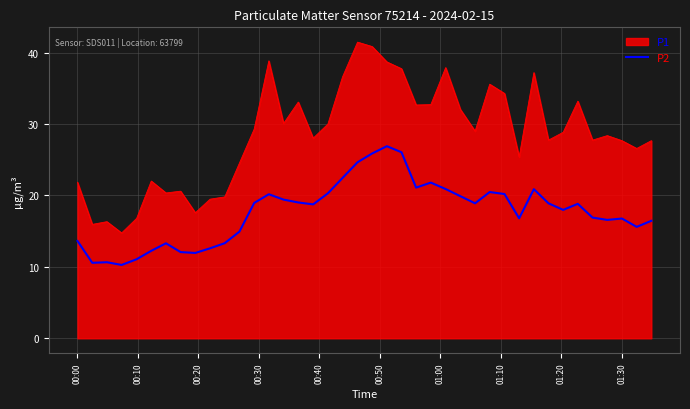

What is the difference between the maximum and minimum values in the P1 series?

26.7